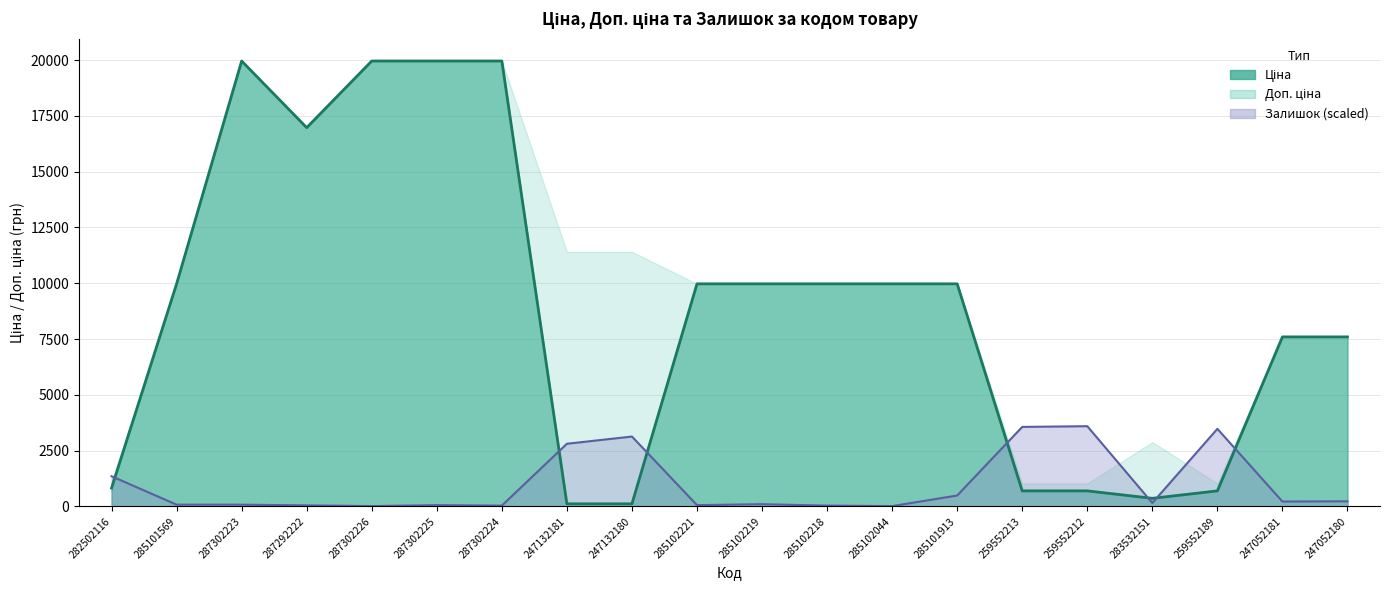

What is the maximum value shown in the chart?

19964.2